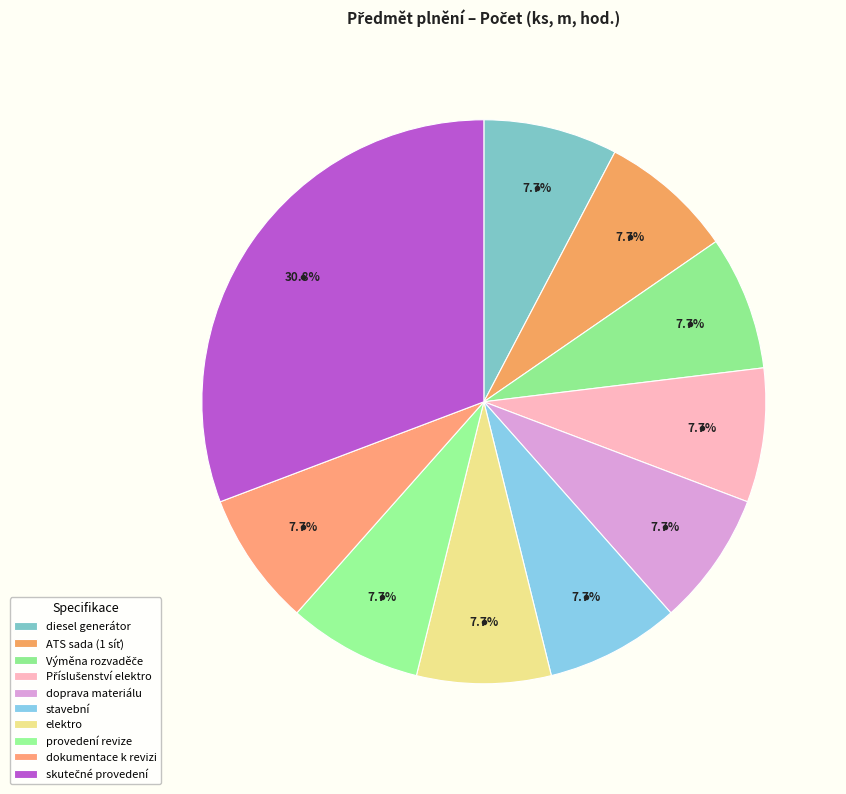

How many segments does this pie chart have?

10